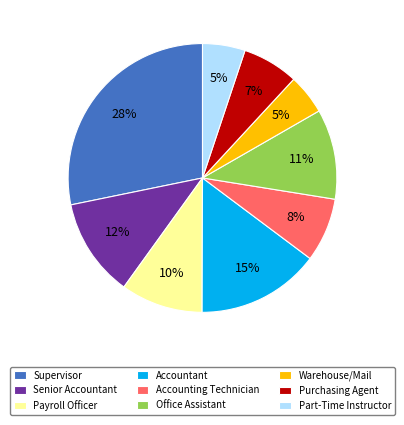

Which category has the biggest portion of the pie?

Supervisor